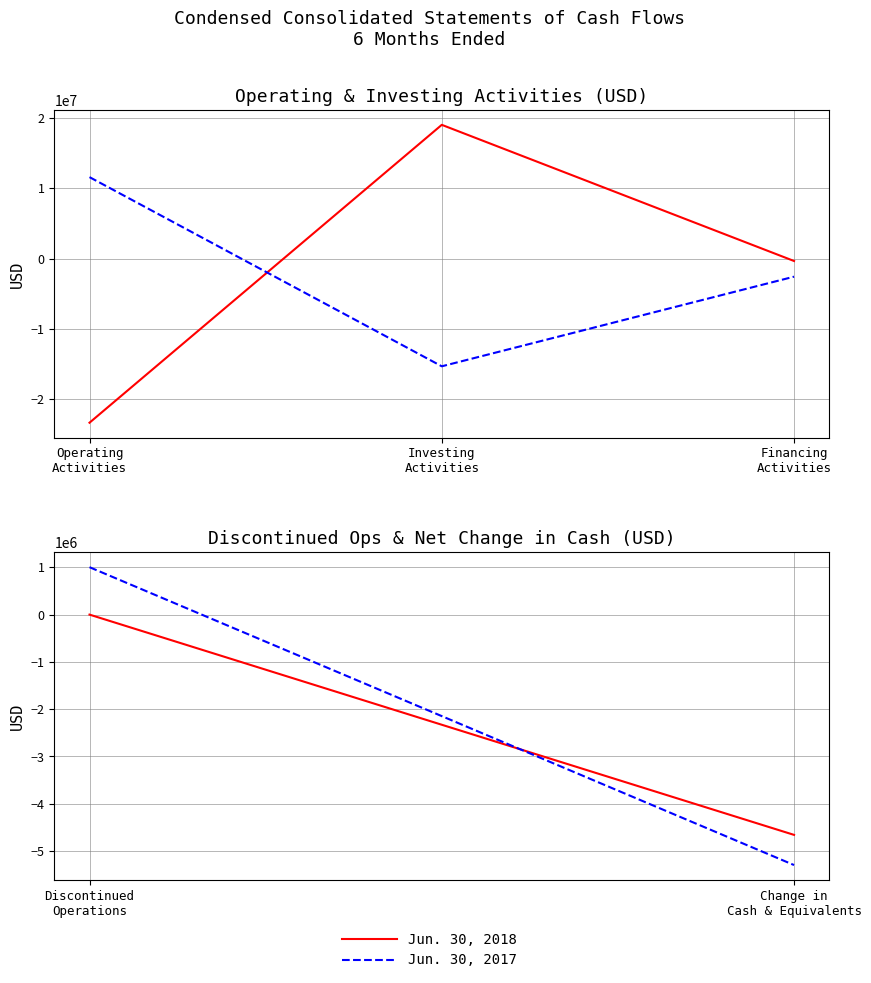

What position from the left is Investing
Activities?

2